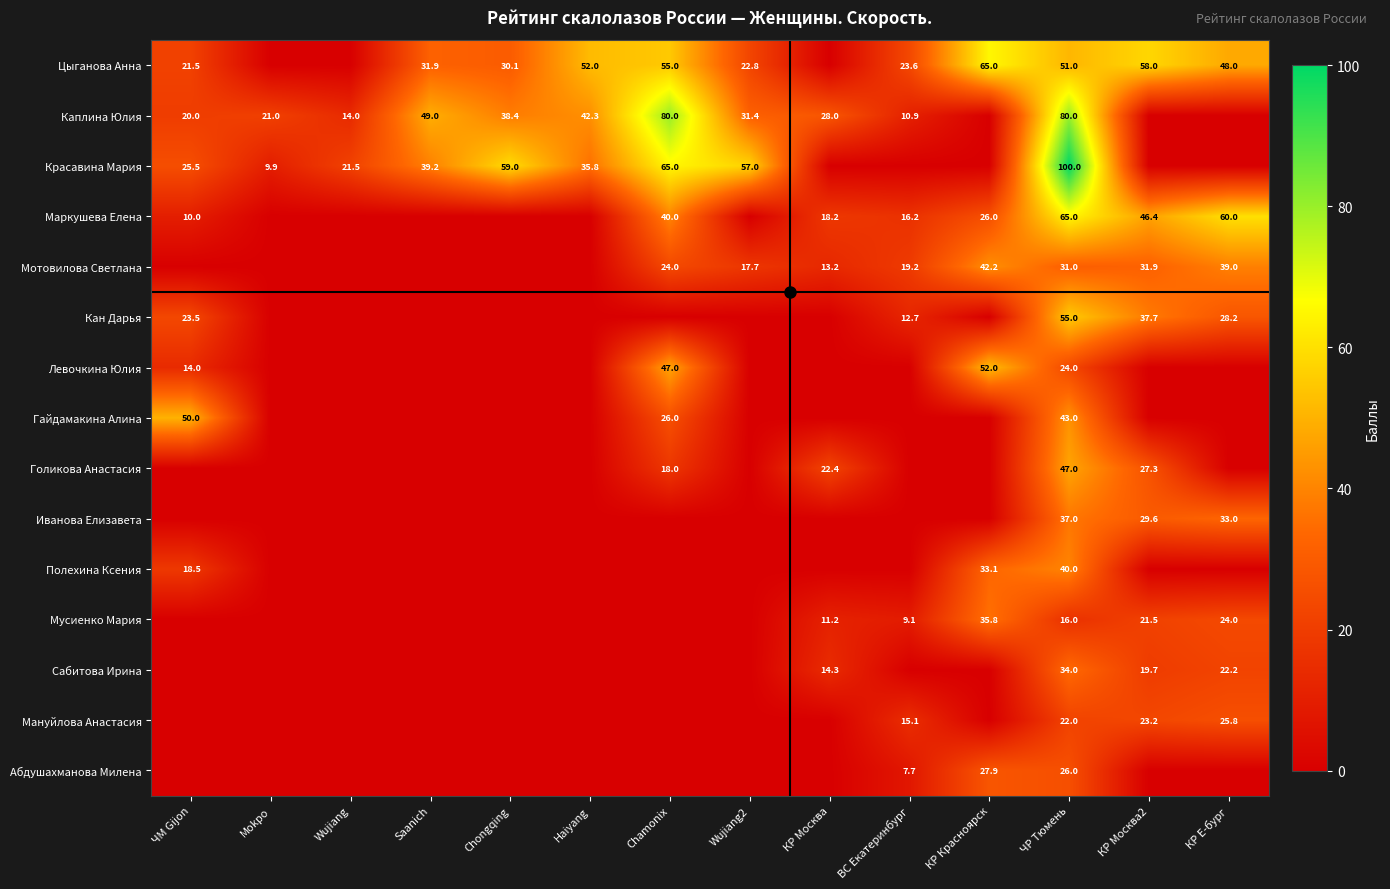

The Цыганова Анна series shows 18.3 at Haiyang. True or false?

False